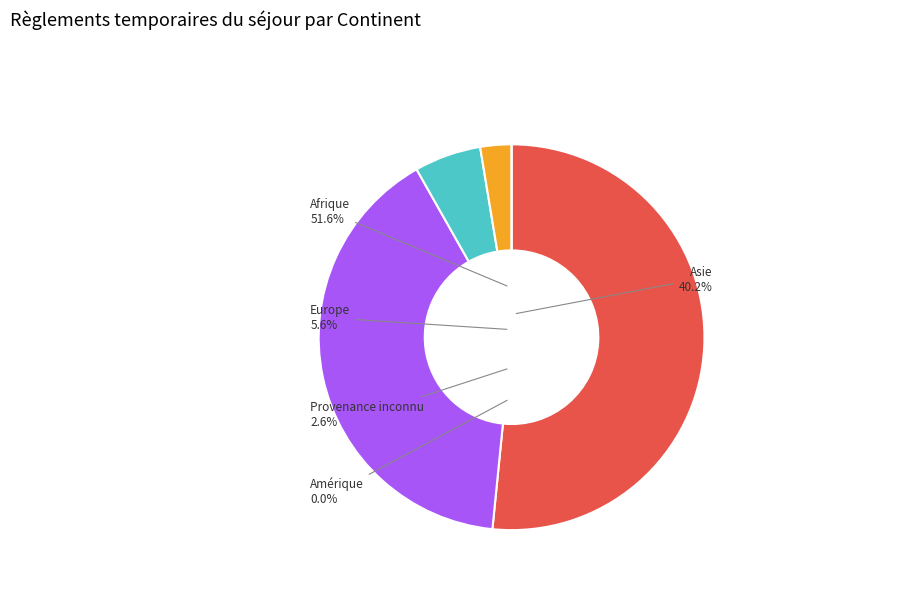

To the nearest percent, what percentage of the pie is Afrique?

52%